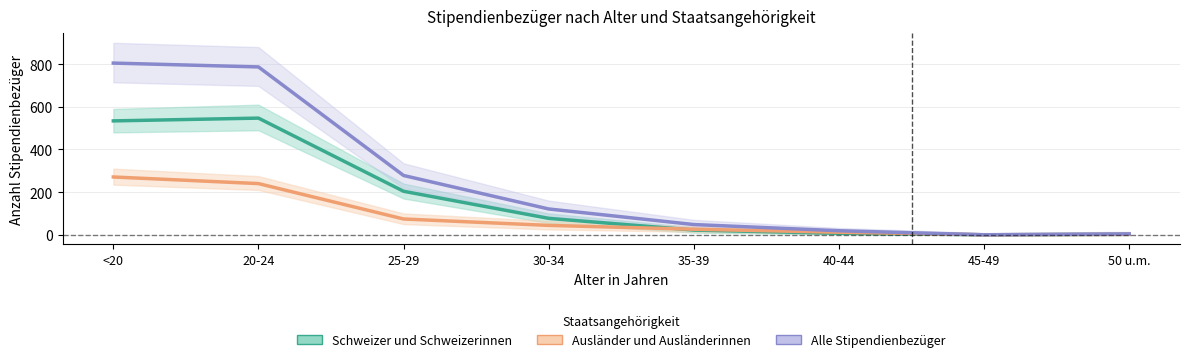

Which has a higher value, 30-34 or <20?

<20